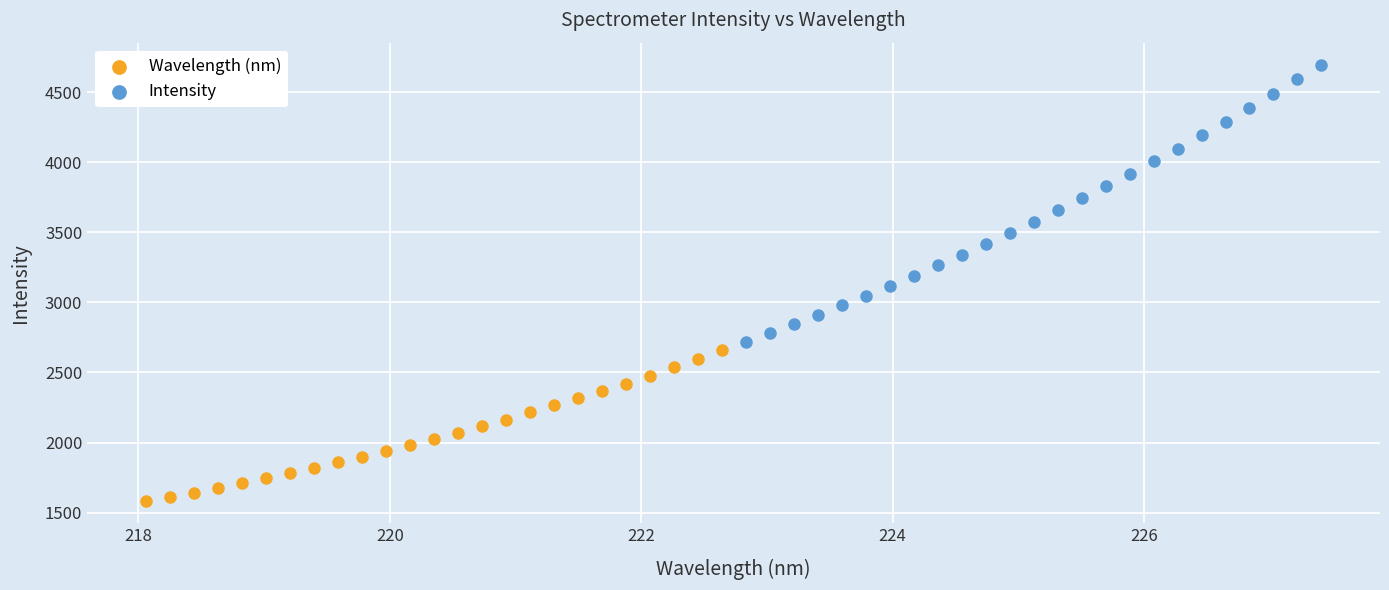

Which series has the largest Y range (max minus min)?

Intensity